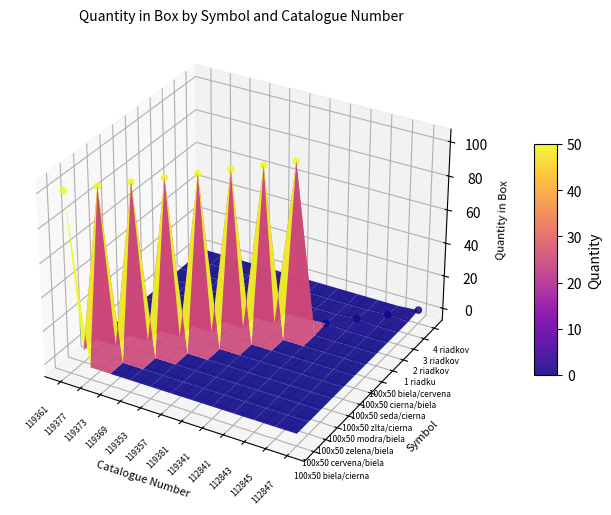

List the labels in order of value, smallest first.

112841, 112843, 112845, 112847, 119361, 119377, 119373, 119369, 119353, 119357, 119381, 119341